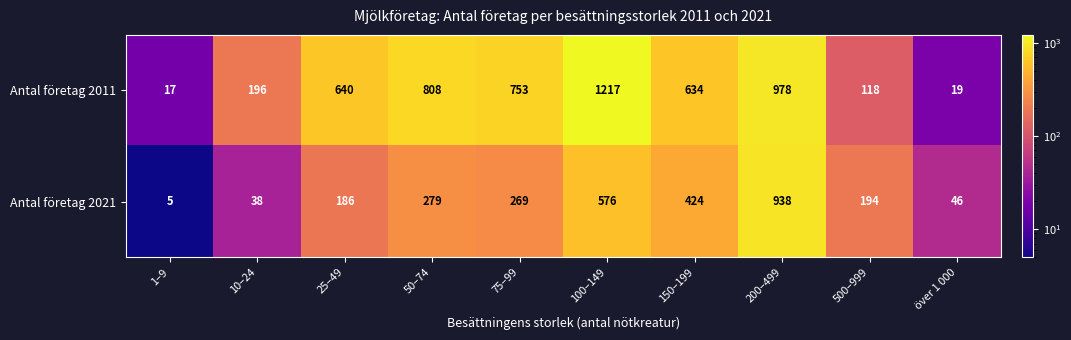

The value of Antal företag 2021 at 10–24 is 57. True or false?

False